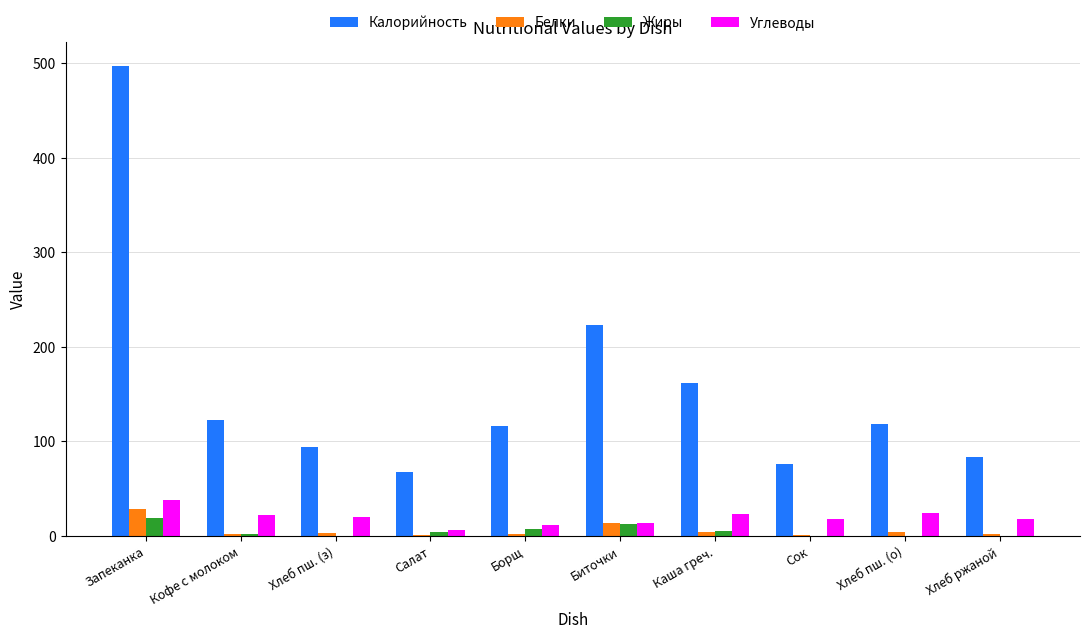

True or false: Белки has a value of 13.6 at Биточки.

True